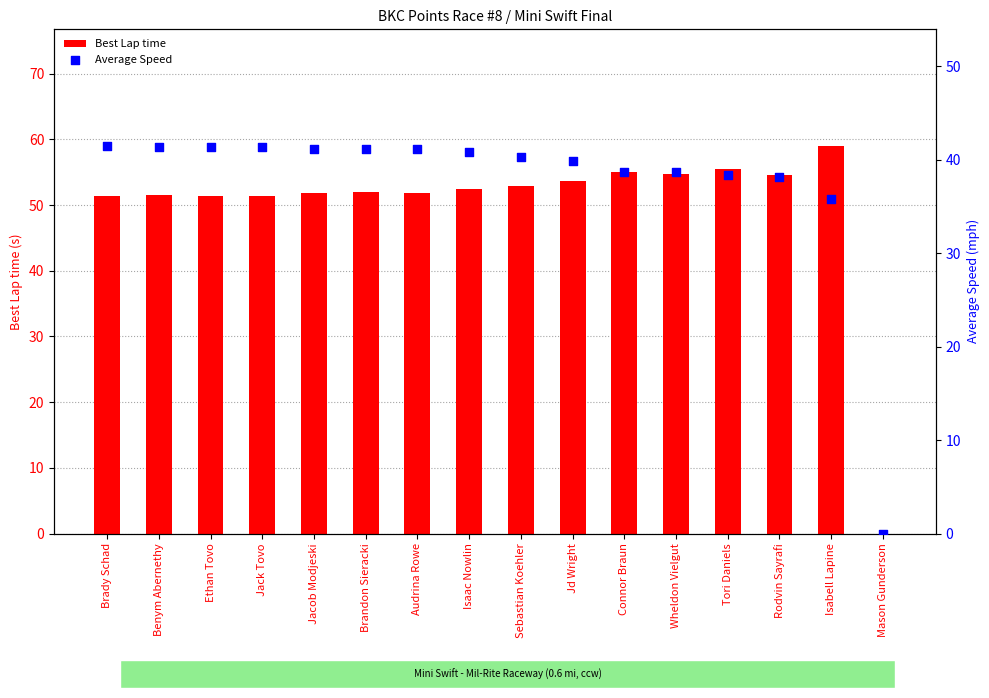

Which series has the largest total across all categories?

Best Lap time